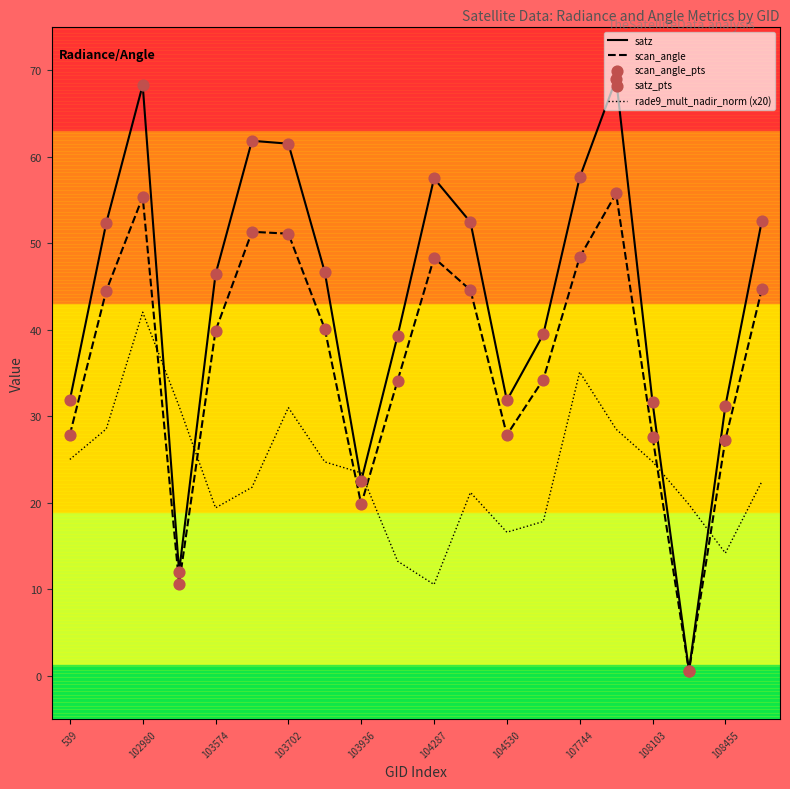

Which series has the largest total across all categories?

satz